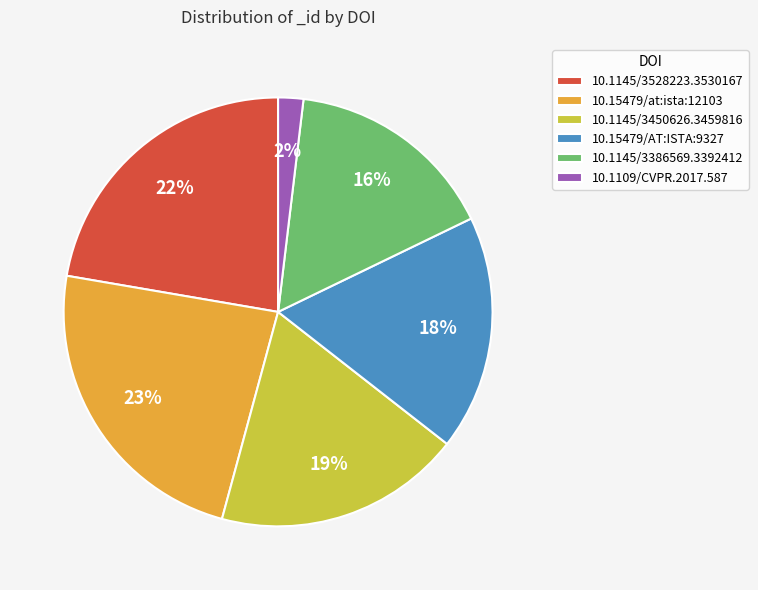

Which slice is the smallest?

10.1109/CVPR.2017.587